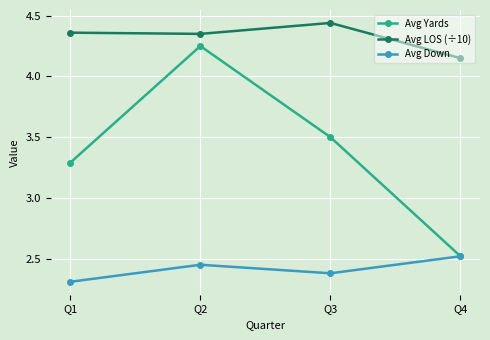

What is the difference between the highest and lowest values at Q2?

1.9